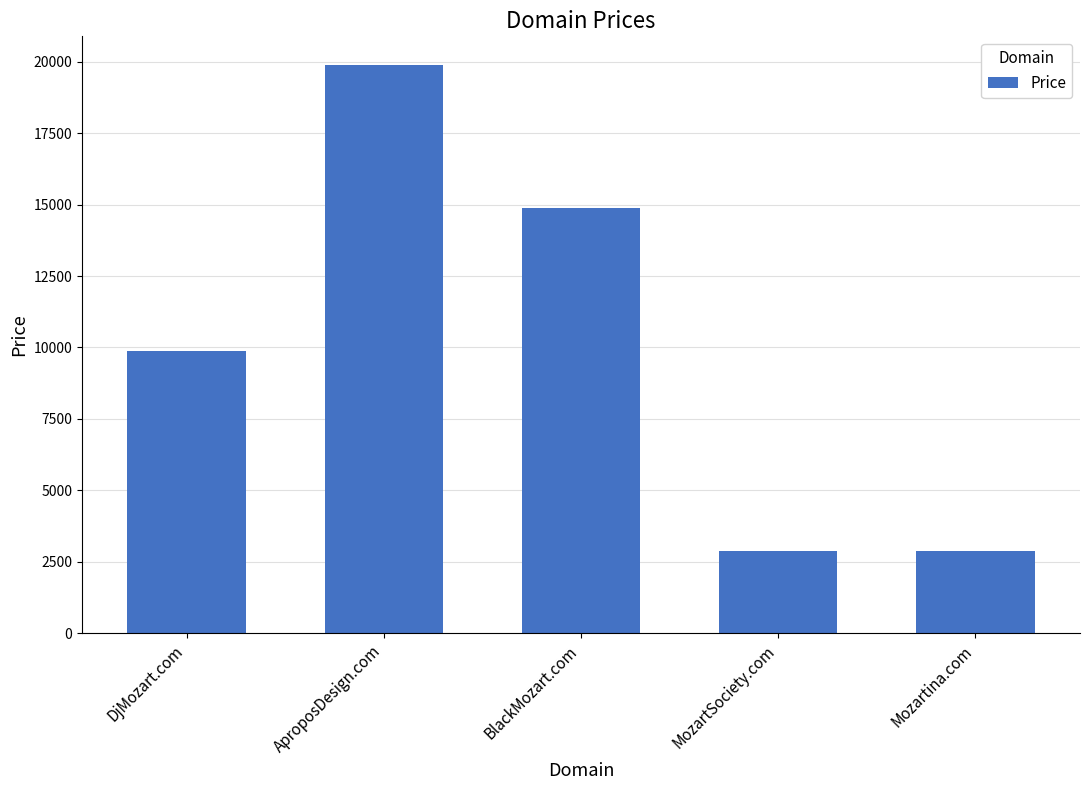

Does the chart contain any negative values?

No